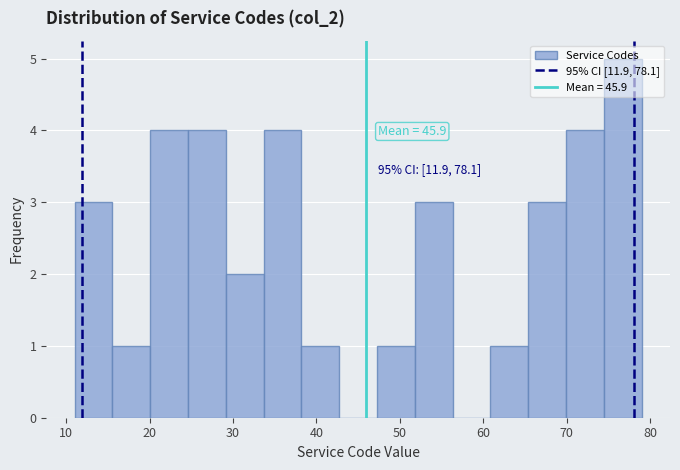

Over which range of the x-axis is the bar tallest?

74 to 79